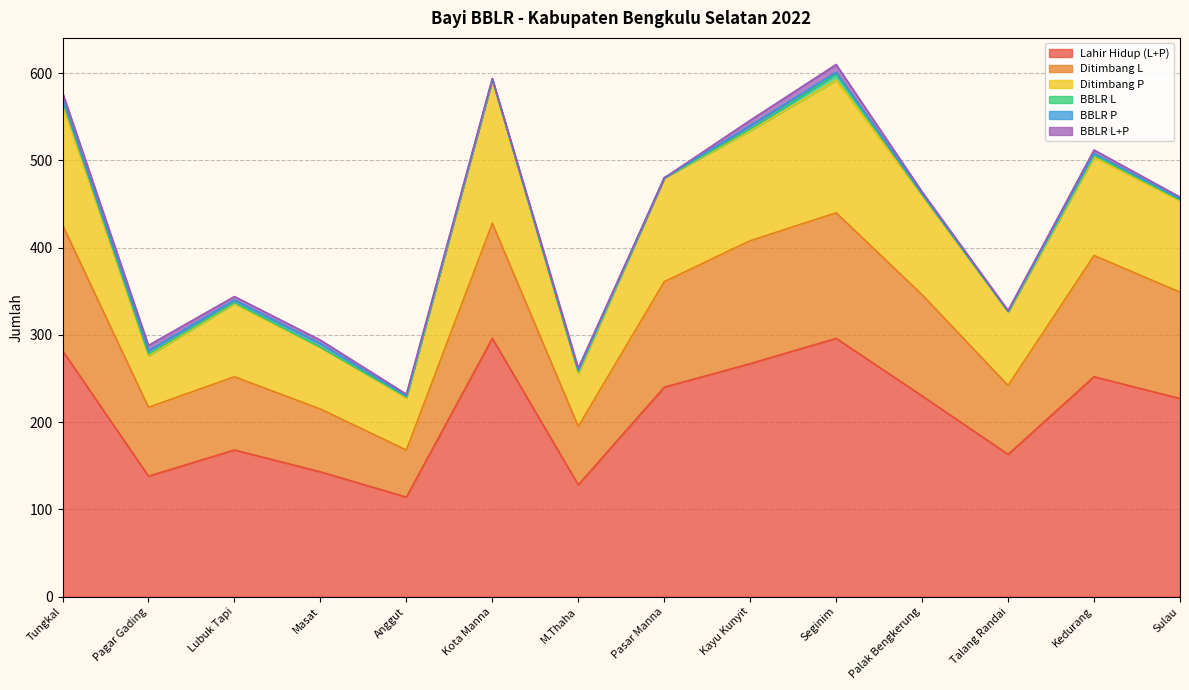

What is the average value of the Lahir Hidup (L+P) series?

210